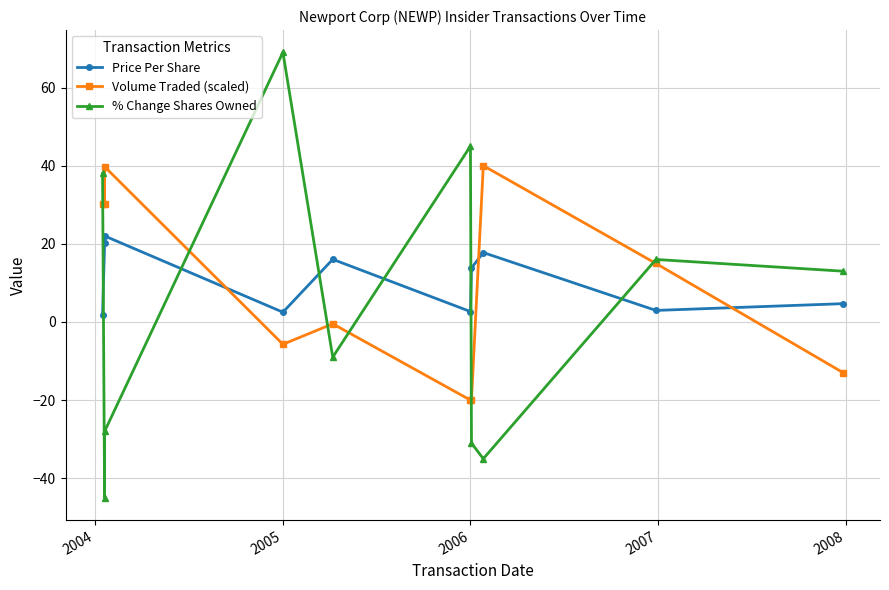

What is the maximum value shown in the chart?

69.0